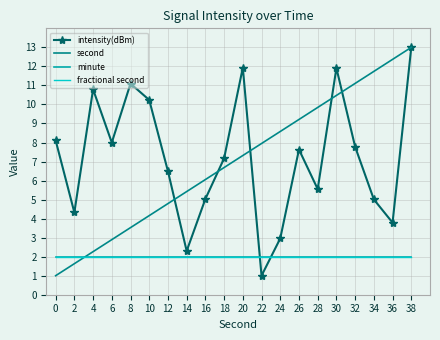

Is it true that intensity(dBm) equals 4.2 at 12?

False